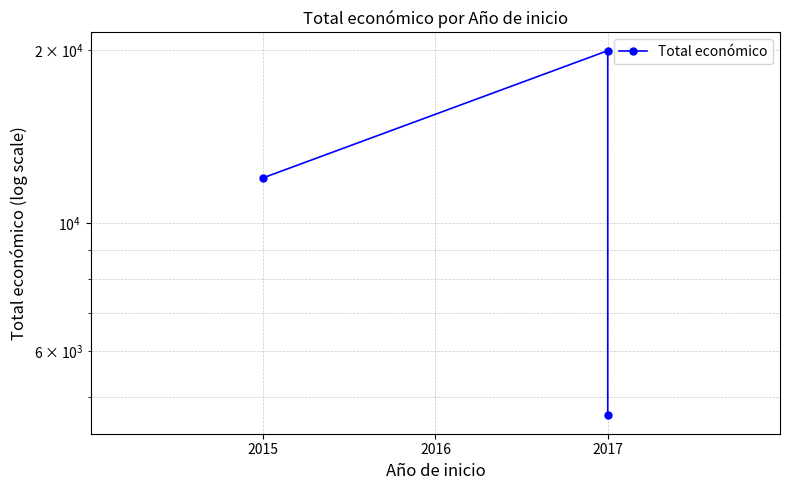

Read the value at 2017, to the nearest 50.

4650